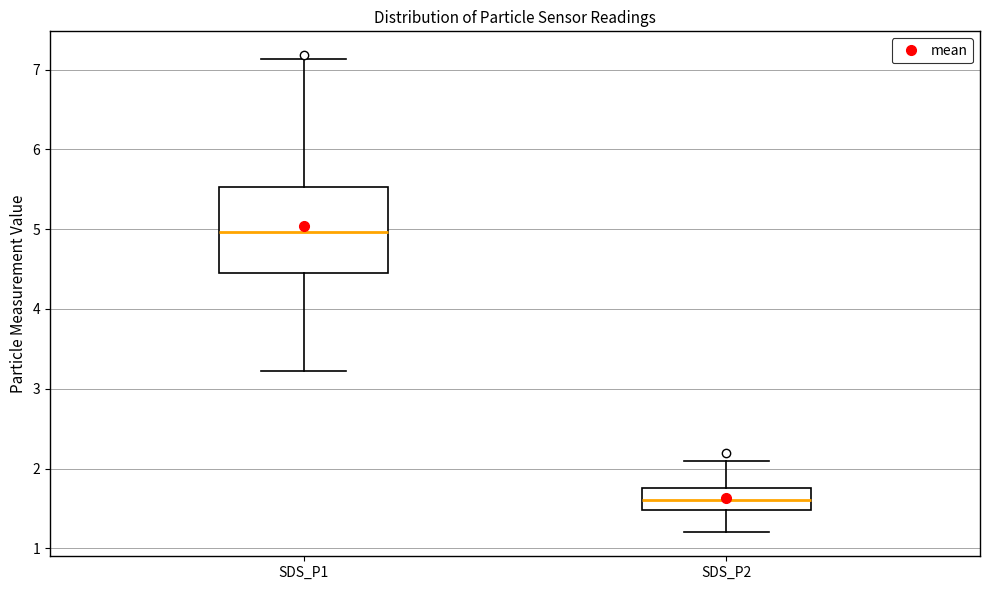

Comparing the boxes themselves (not the whiskers), which one is the tallest?

SDS_P1